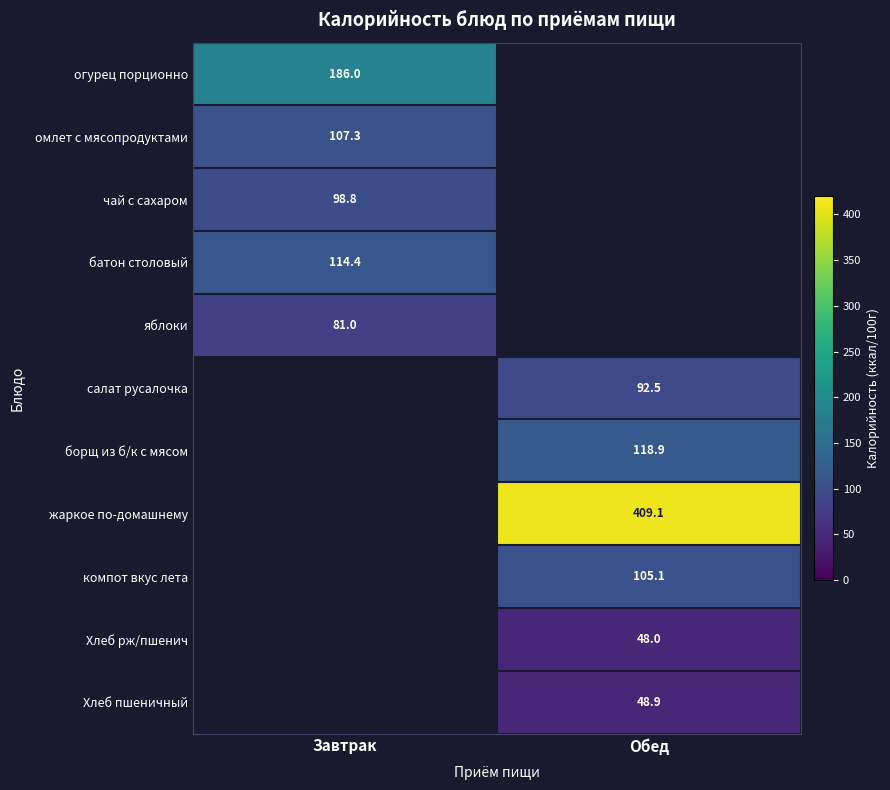

The value of яблоки at Завтрак is 81.0. True or false?

True